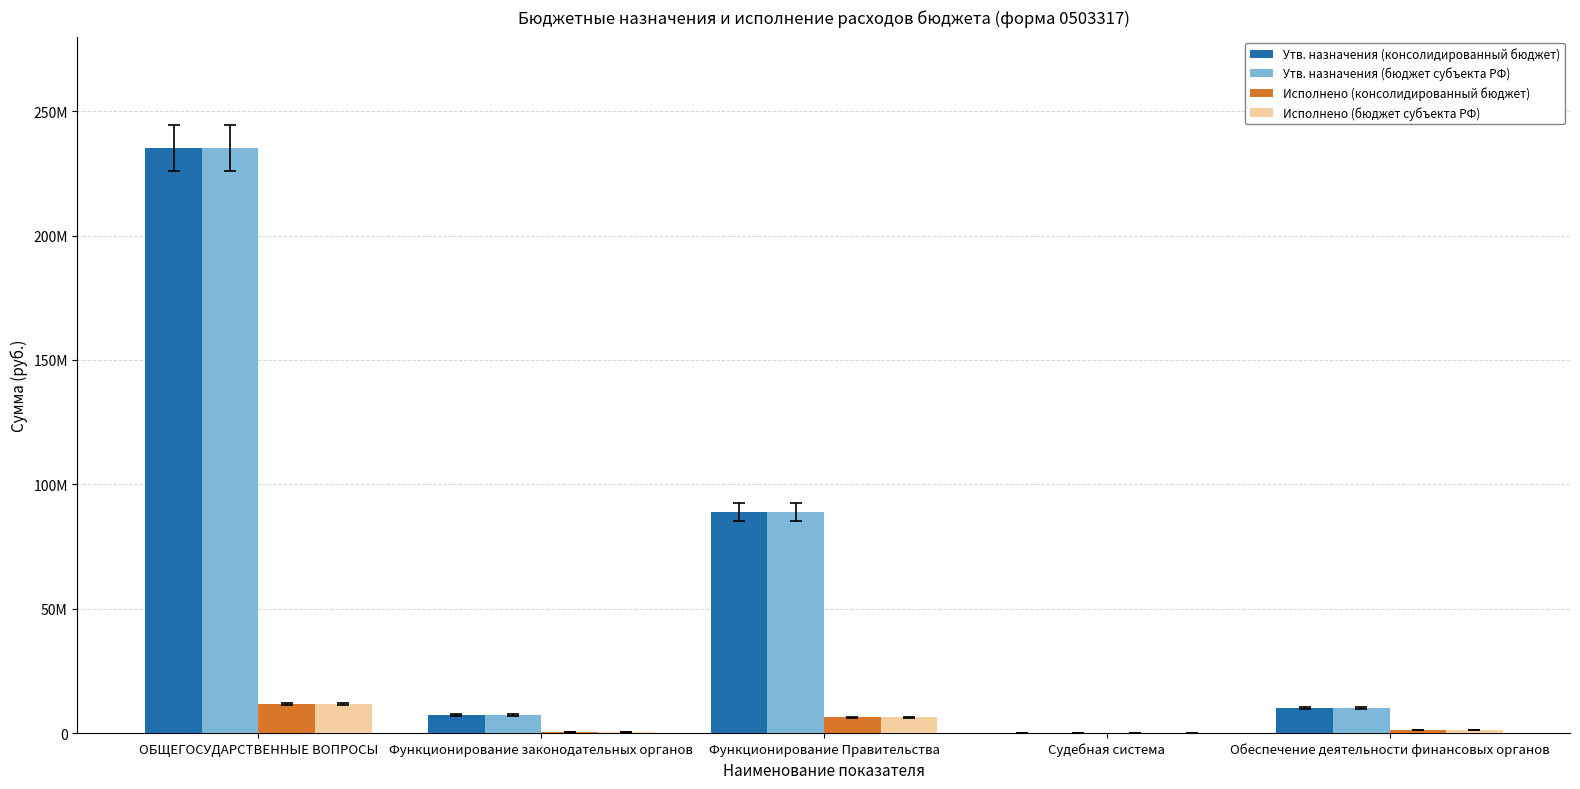

What are all the series names shown in the legend?

Утв. назначения (консолидированный бюджет), Утв. назначения (бюджет субъекта РФ), Исполнено (консолидированный бюджет), Исполнено (бюджет субъекта РФ)